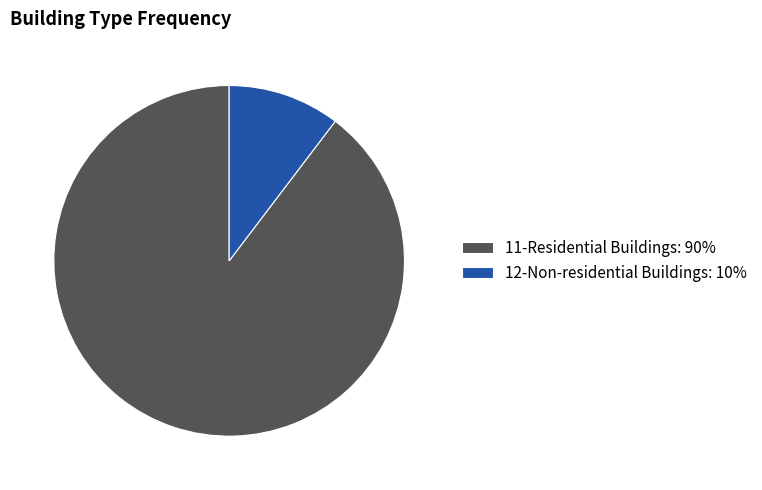

Is it true that 12-Non-residential Buildings is 5% of the pie?

False